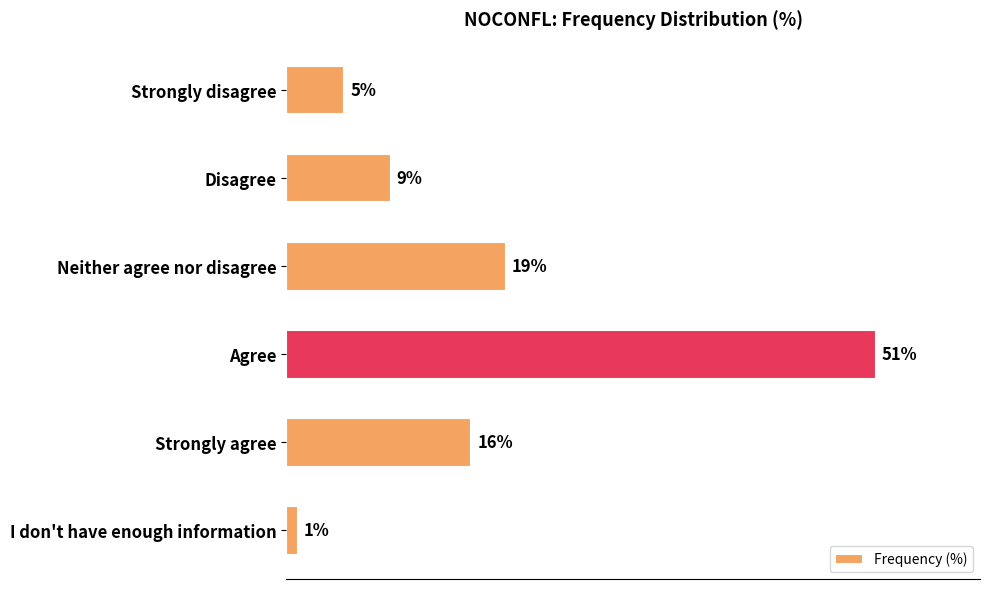

Which category has the highest value across all series?

Agree